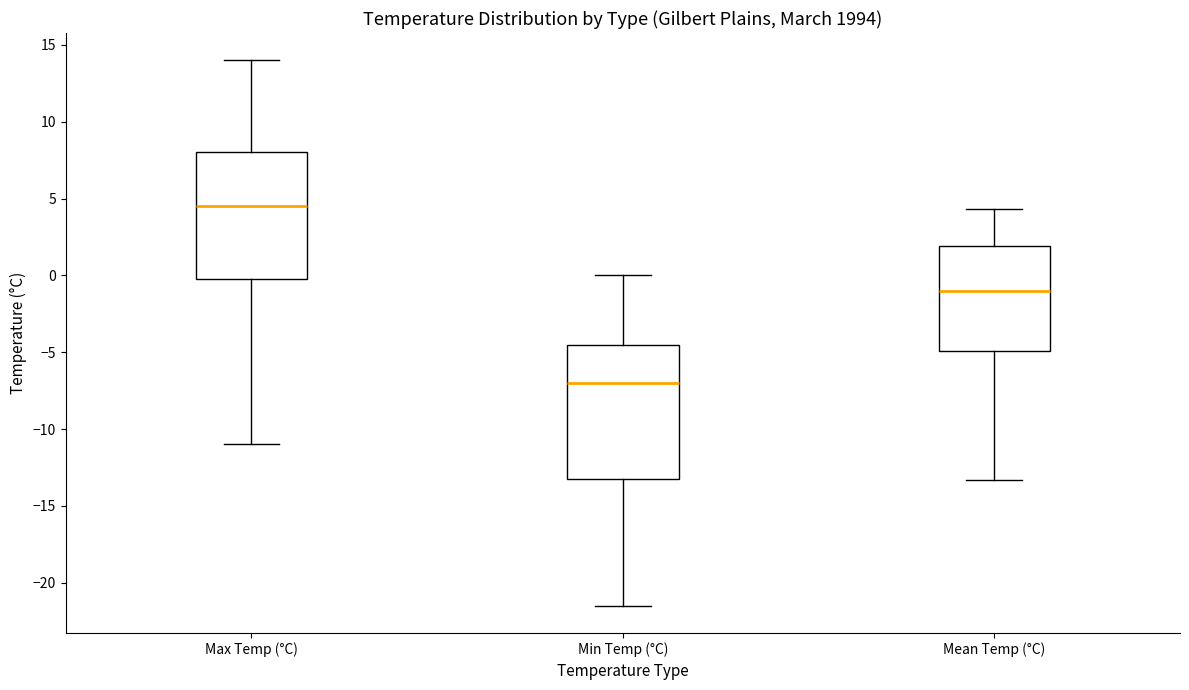

Comparing the boxes themselves (not the whiskers), which one is the tallest?

Min Temp (°C)